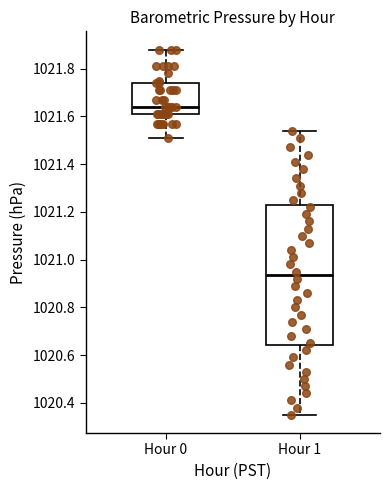

Comparing the boxes themselves (not the whiskers), which one is the tallest?

Hour 1